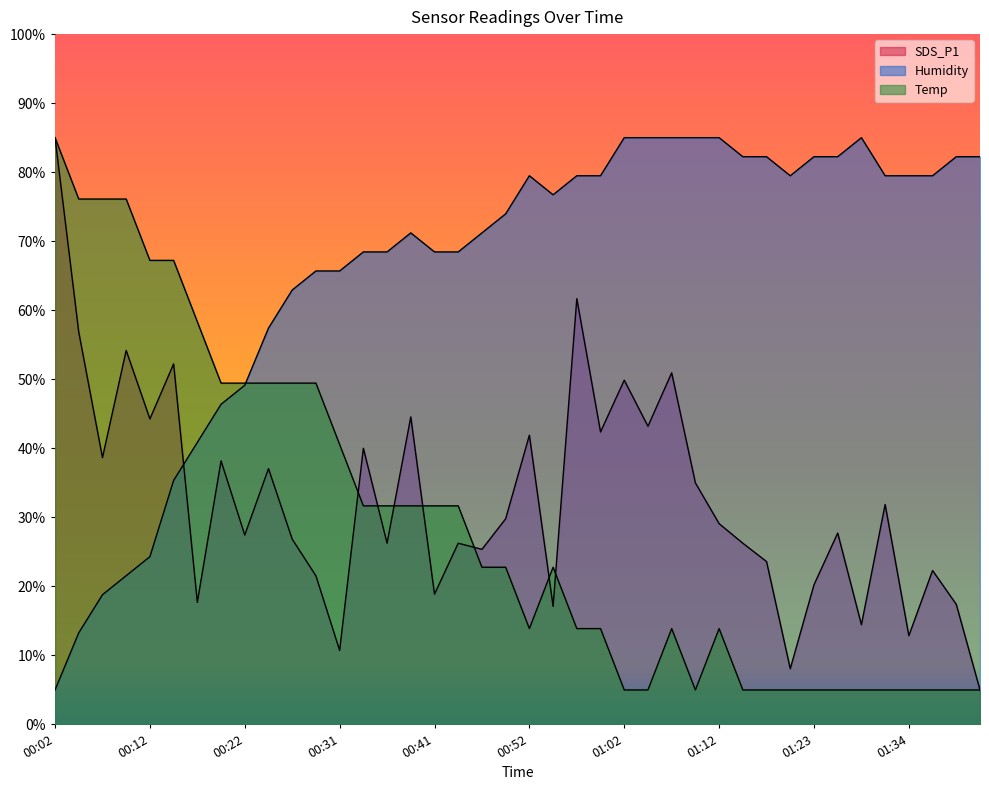

What is the difference between the Humidity values at 00:49 and 00:36?

5.5